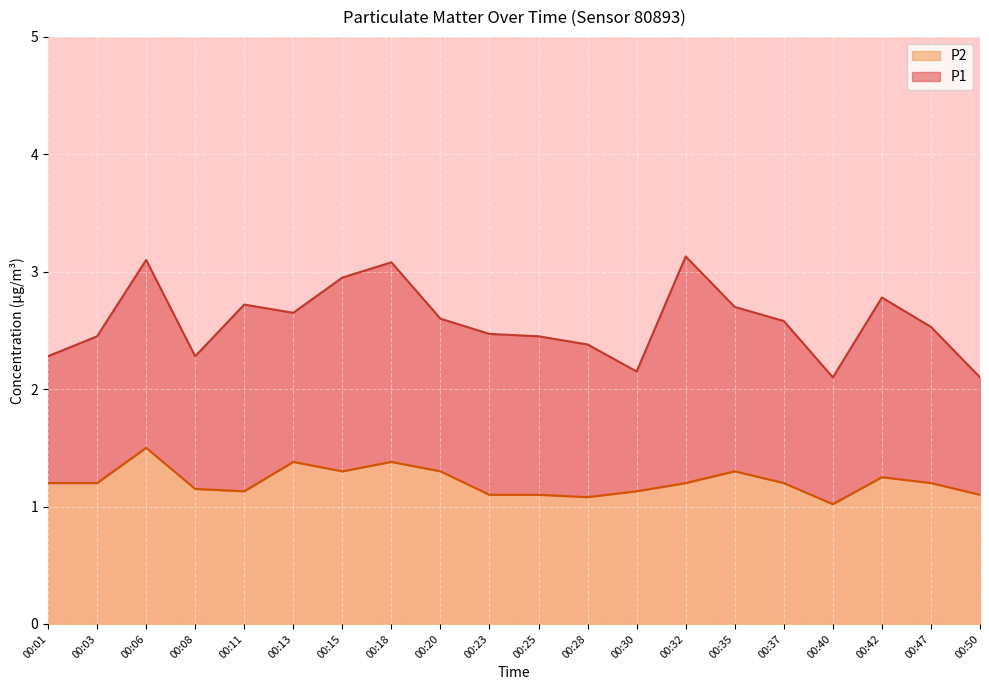

What is the value of the P2 point at the 11th from the left?

1.1